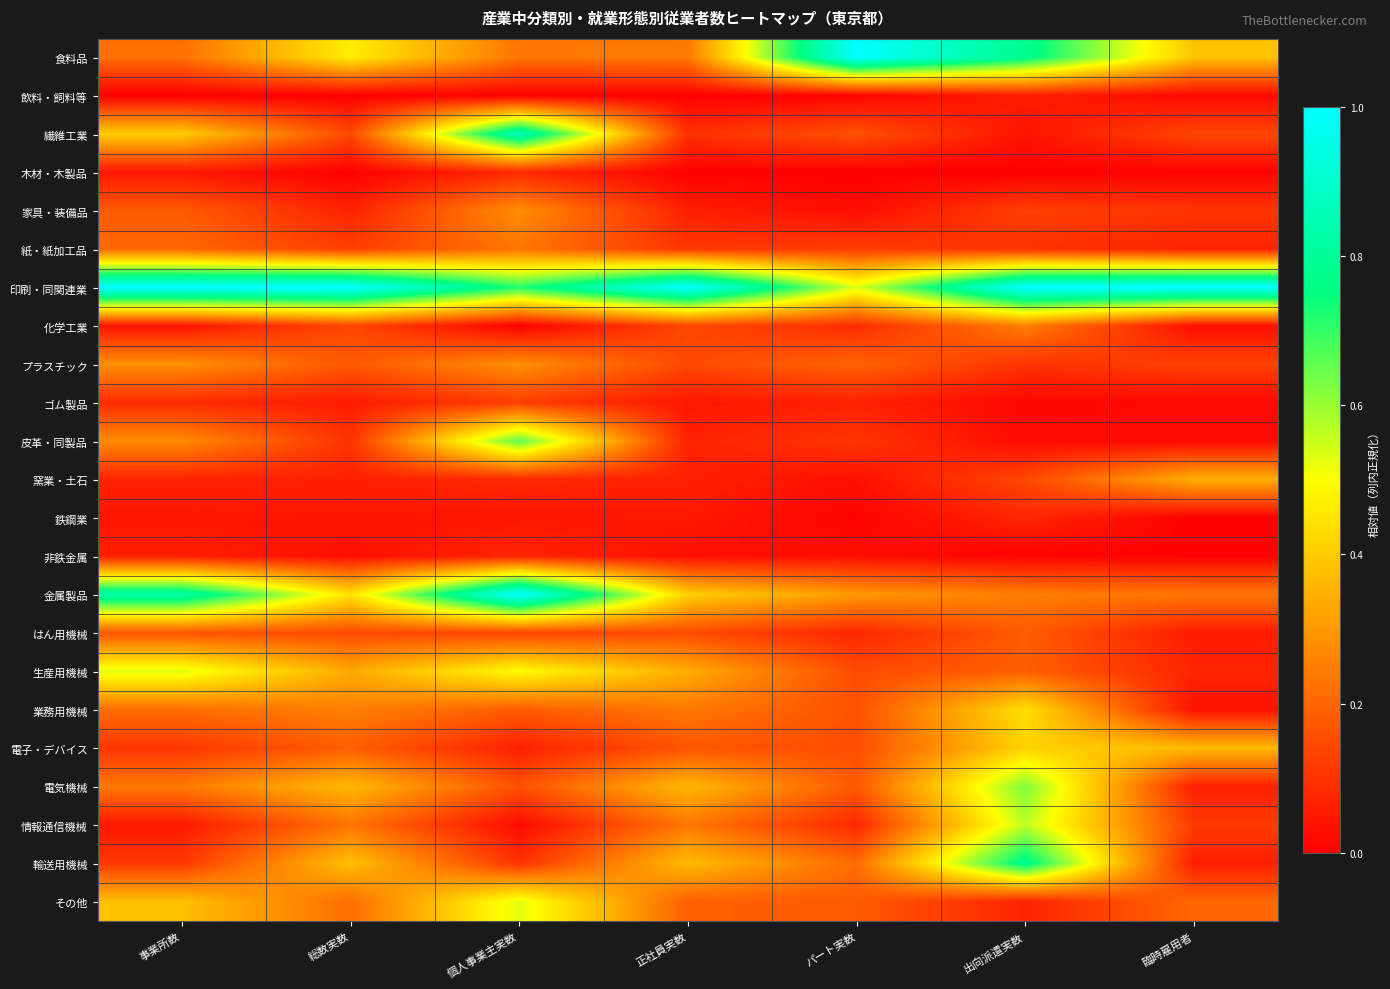

At 個人事業主実数, list the series in order from smallest to largest.

化学工業, 飲料・飼料等, 情報通信機械, 鉄鋼業, 電子・デバイス, 非鉄金属, 窯業・土石, 木材・木製品, 輸送用機械, ゴム製品, はん用機械, 電気機械, 業務用機械, 紙・紙加工品, 食料品, 家具・装備品, プラスチック, 生産用機械, その他, 皮革・同製品, 印刷・同関連業, 繊維工業, 金属製品